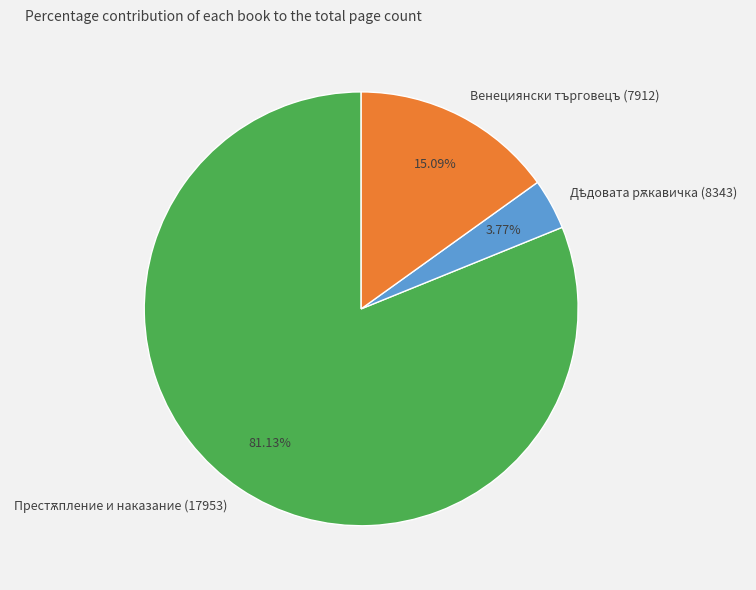

Is there a majority slice in this chart?

Yes